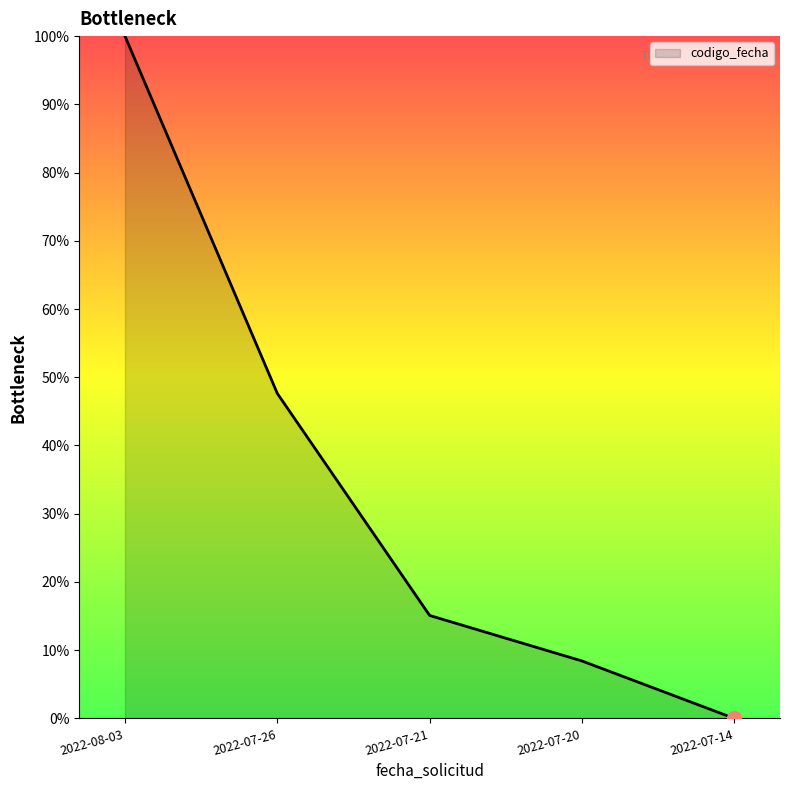

Rank the categories by value from highest to lowest.

2022-08-03, 2022-07-26, 2022-07-21, 2022-07-20, 2022-07-14